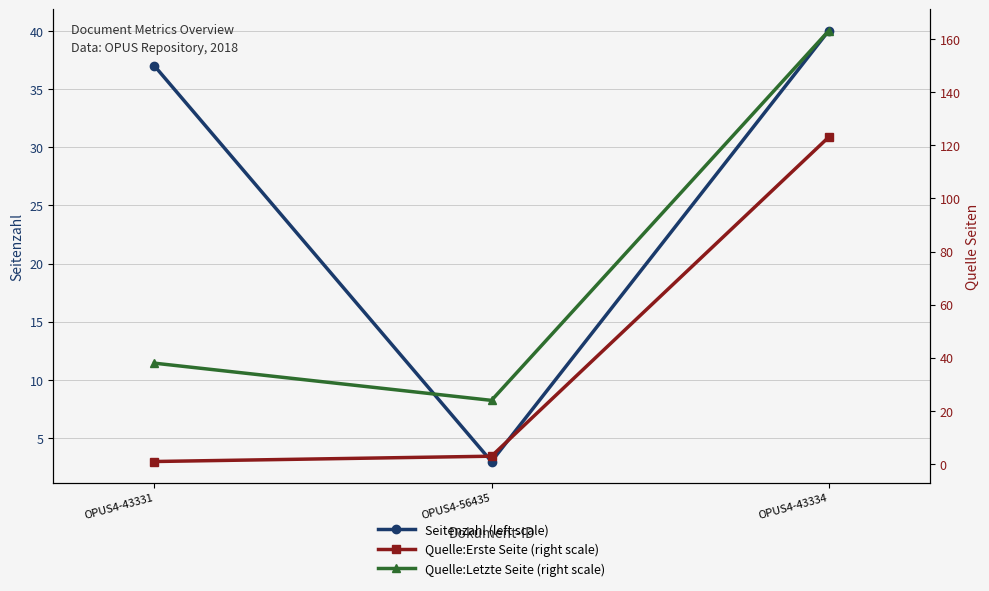

What is the value of the Quelle:Letzte Seite (right scale) point at the 3rd from the left?

163